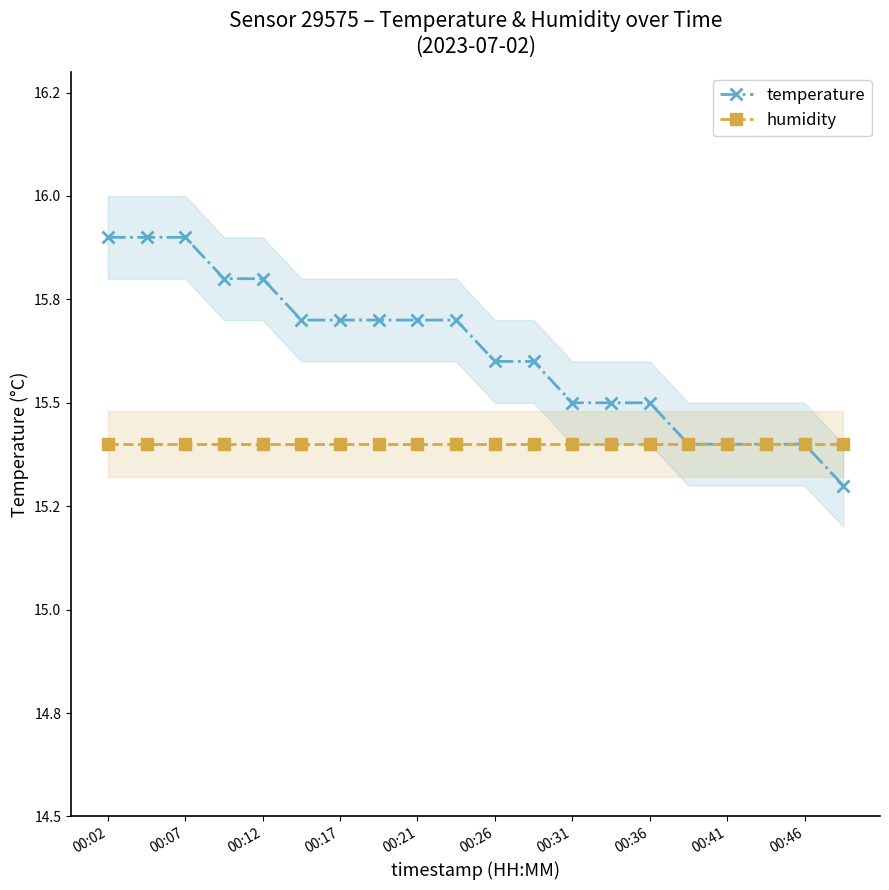

What is the value of the humidity point at the 4th from the left?

15.4